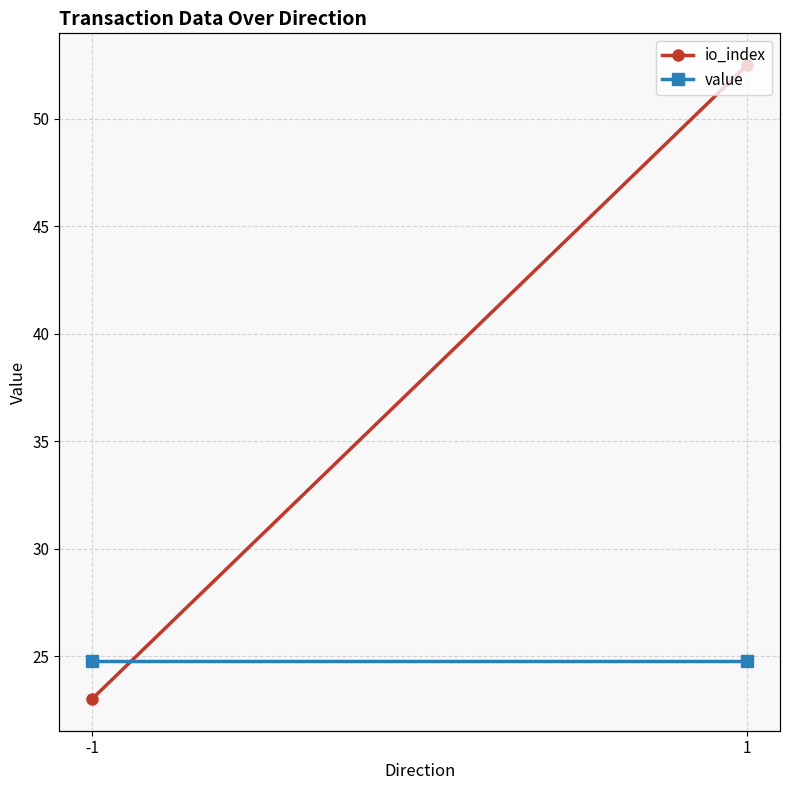

Reading right to left, what are all the values shown in this chart?

io_index: 52.5	23.0
value: 24.8	24.8